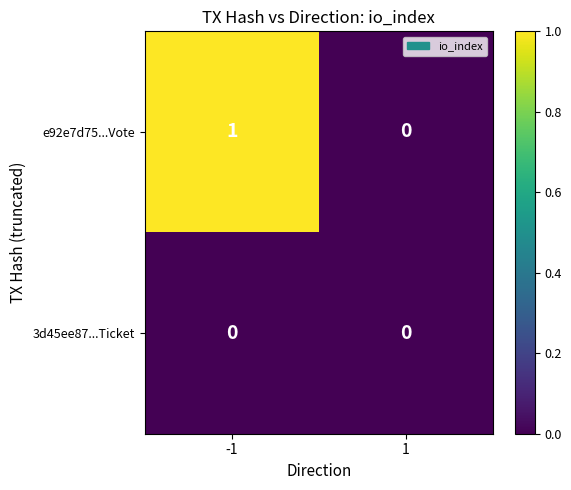

True or false: e92e7d75...Vote has a value of 2 at -1.

False